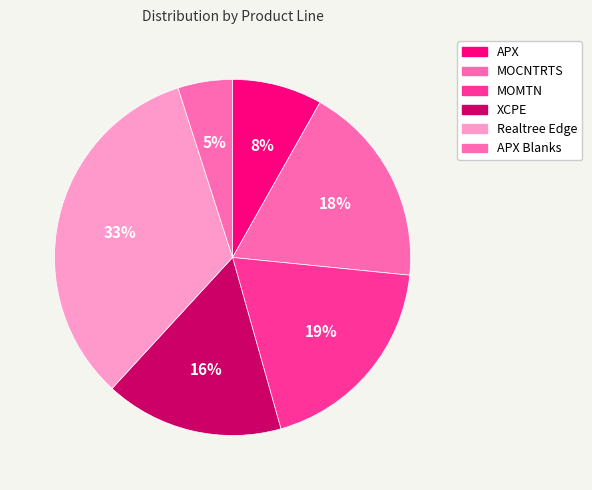

Does XCPE account for over 50% of the chart?

No